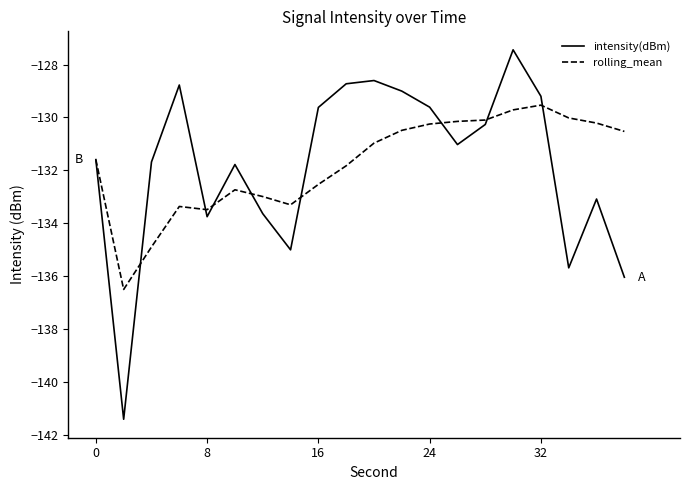

What is the highest value of the rolling_mean series?

-129.5